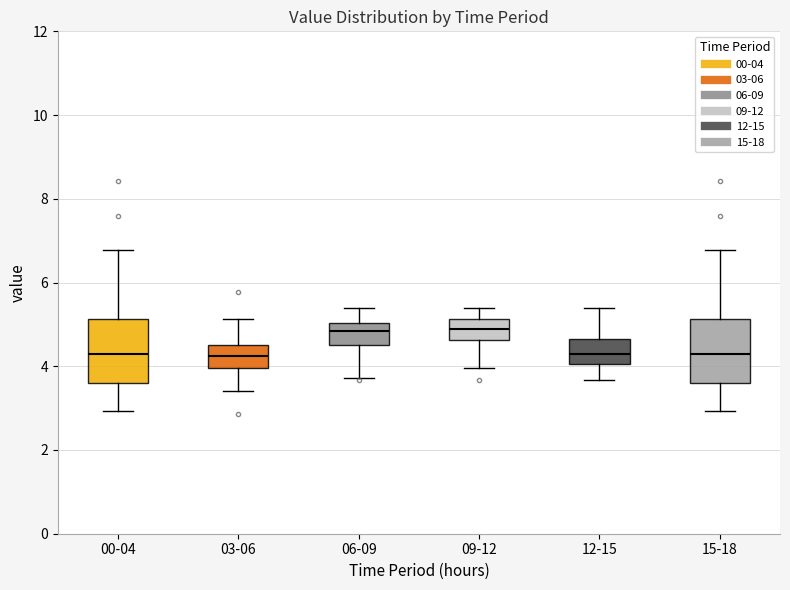

Where does the lower whisker of the box for 15-18 end on the y-axis? The values are not printed on the chart, so give them approximately, as read against the axis.

3.0